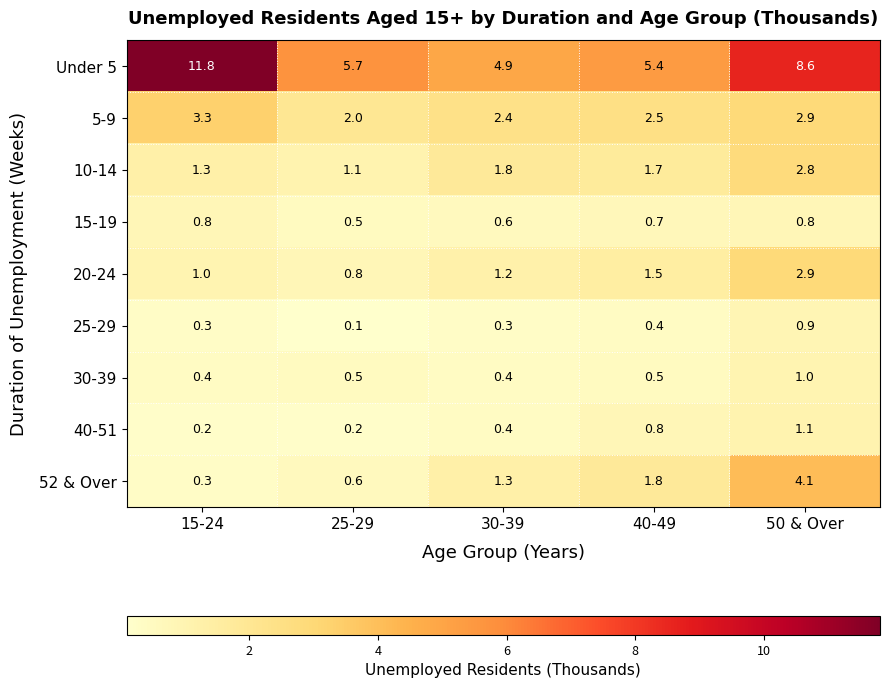

Where is 52 & Over nearest to the value 2?

40-49